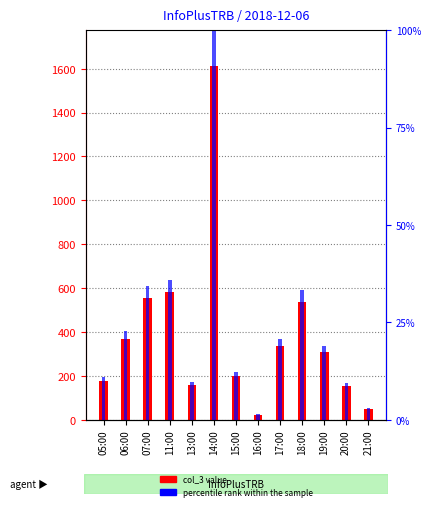

What is the maximum value for percentile rank within the sample?

100.0